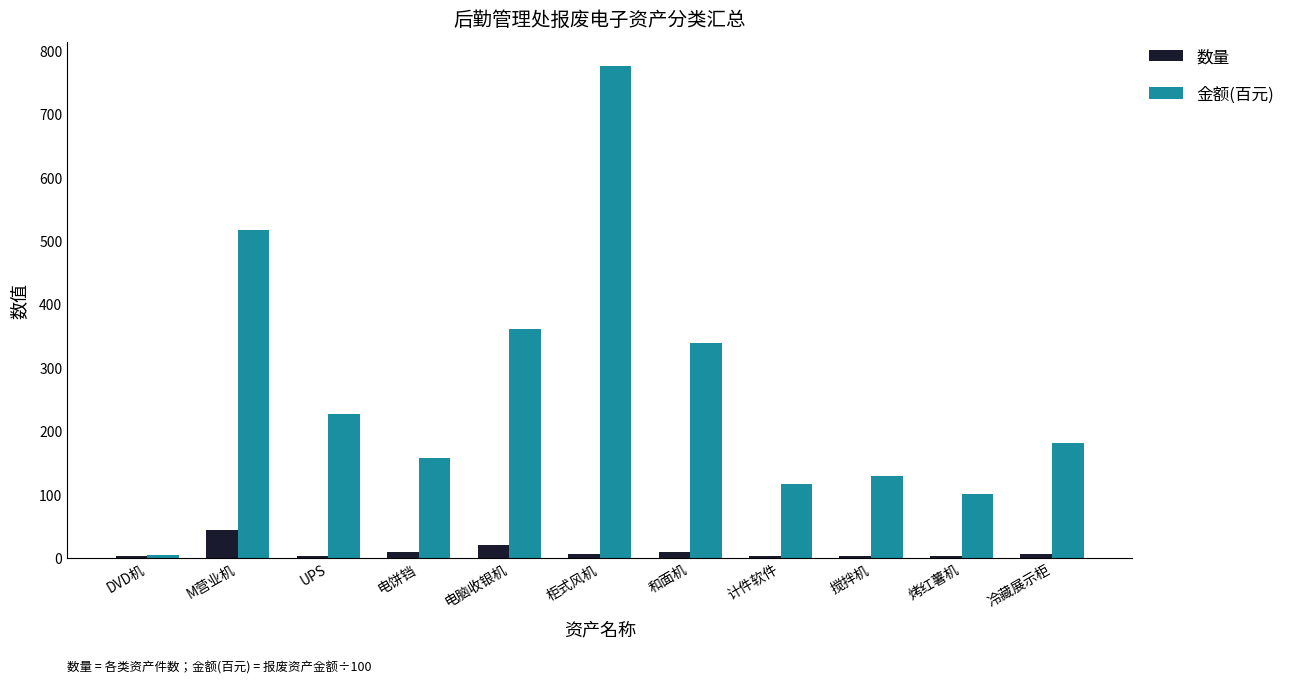

What are all the series names shown in the legend?

数量, 金额(百元)